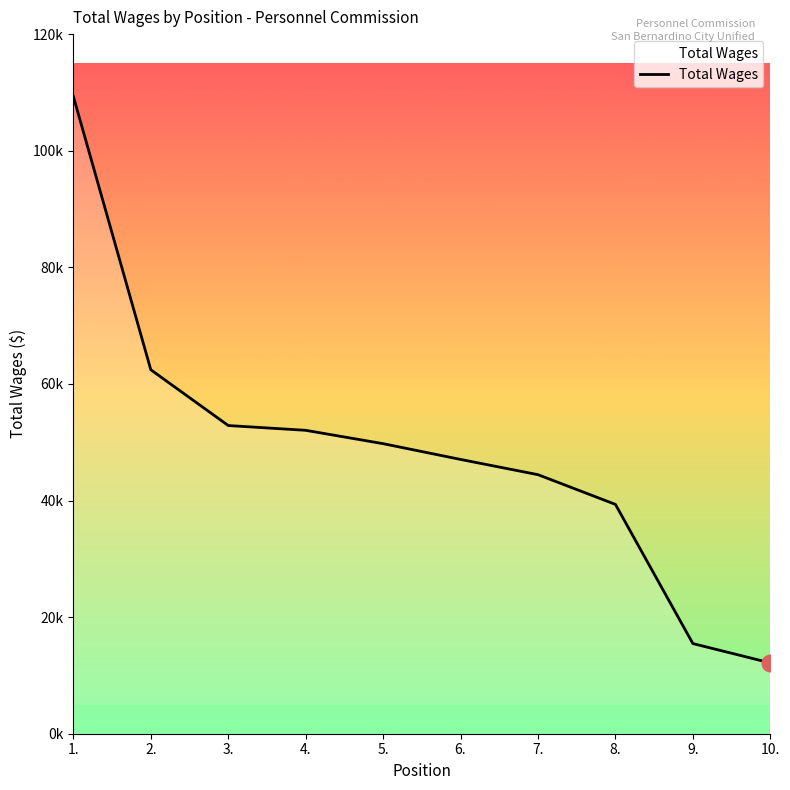

Does the chart display data point markers on the line(s)?

No